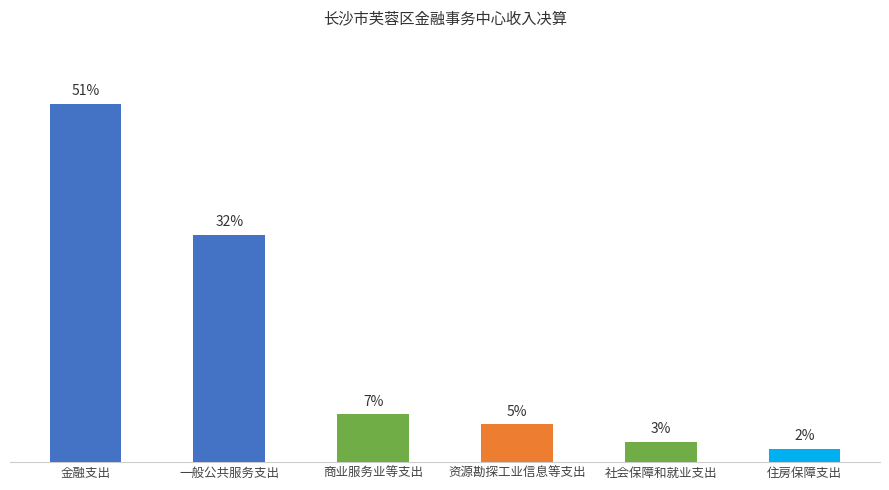

Rank the categories by value from highest to lowest.

金融支出, 一般公共服务支出, 商业服务业等支出, 资源勘探工业信息等支出, 社会保障和就业支出, 住房保障支出